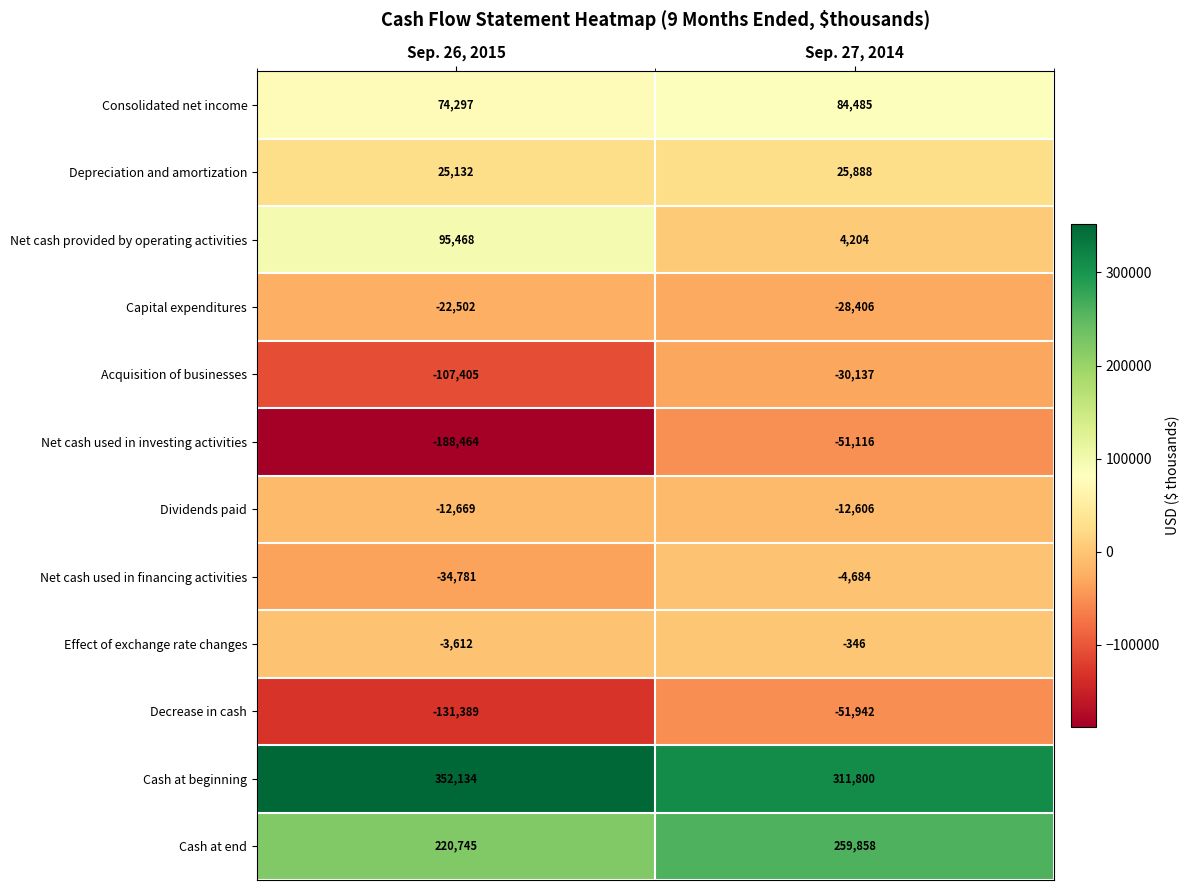

Reading left to right, transcribe all the data shown in this chart.

Consolidated net income: 74297	84485
Depreciation and amortization: 25132	25888
Net cash provided by operating activities: 95468	4204
Capital expenditures: -22502	-28406
Acquisition of businesses: -107405	-30137
Net cash used in investing activities: -188464	-51116
Dividends paid: -12669	-12606
Net cash used in financing activities: -34781	-4684
Effect of exchange rate changes: -3612	-346
Decrease in cash: -131389	-51942
Cash at beginning: 352134	311800
Cash at end: 220745	259858